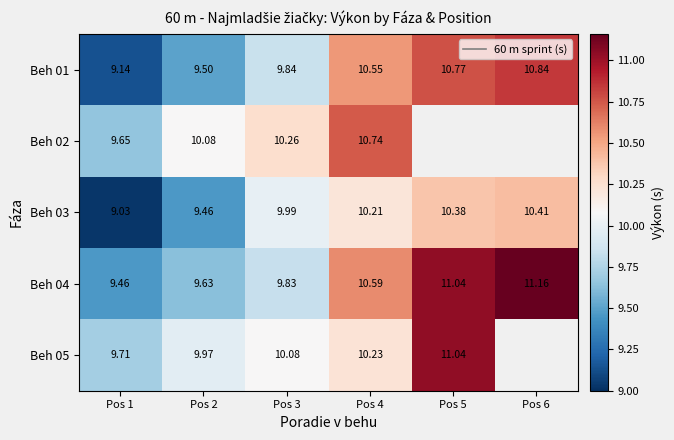

At Pos 4, list the series in order from largest to smallest.

Beh 02, Beh 04, Beh 01, Beh 05, Beh 03